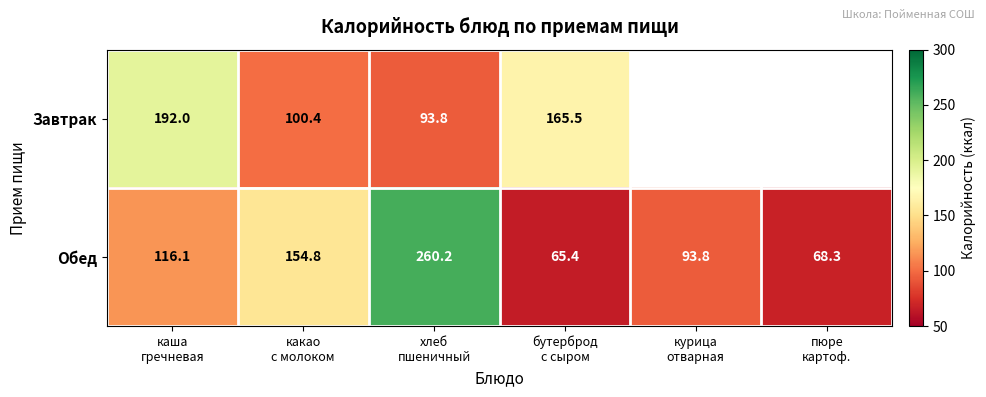

Which category has the highest value across all series?

хлеб
пшеничный